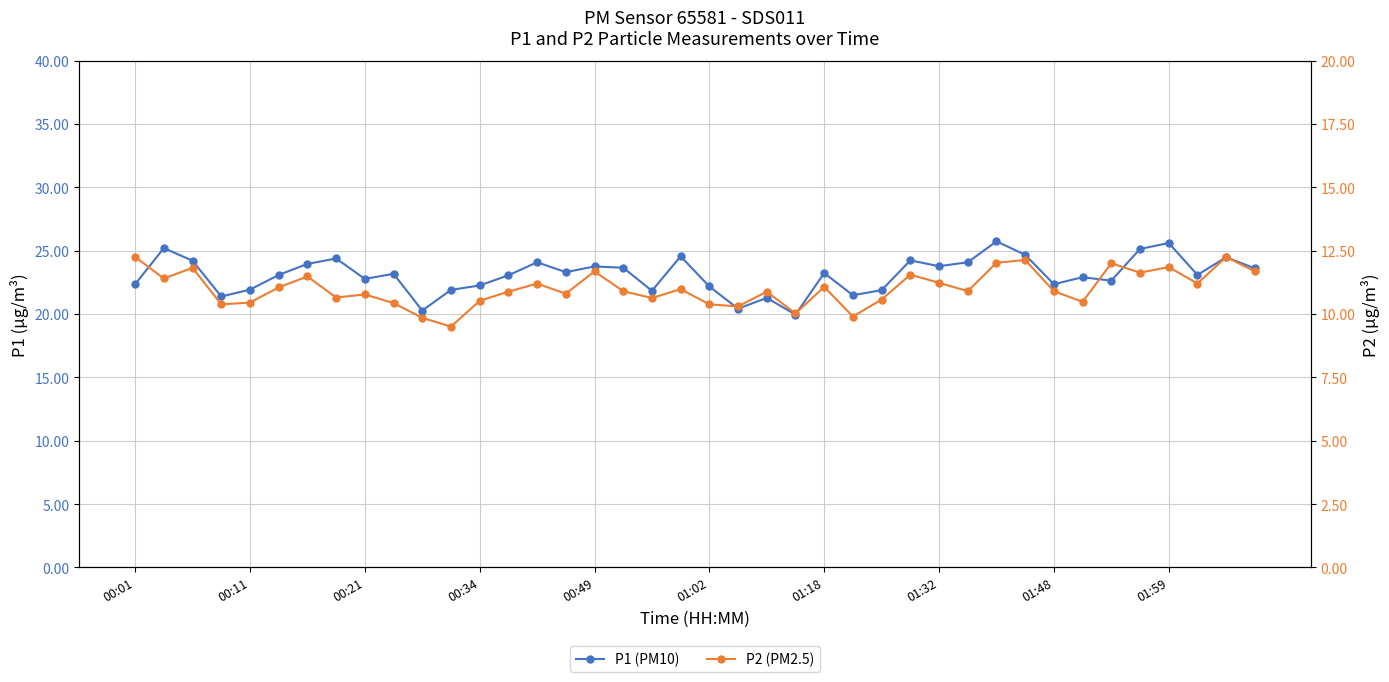

List the series in order of their overall mean, lowest first.

P2 (PM2.5), P1 (PM10)